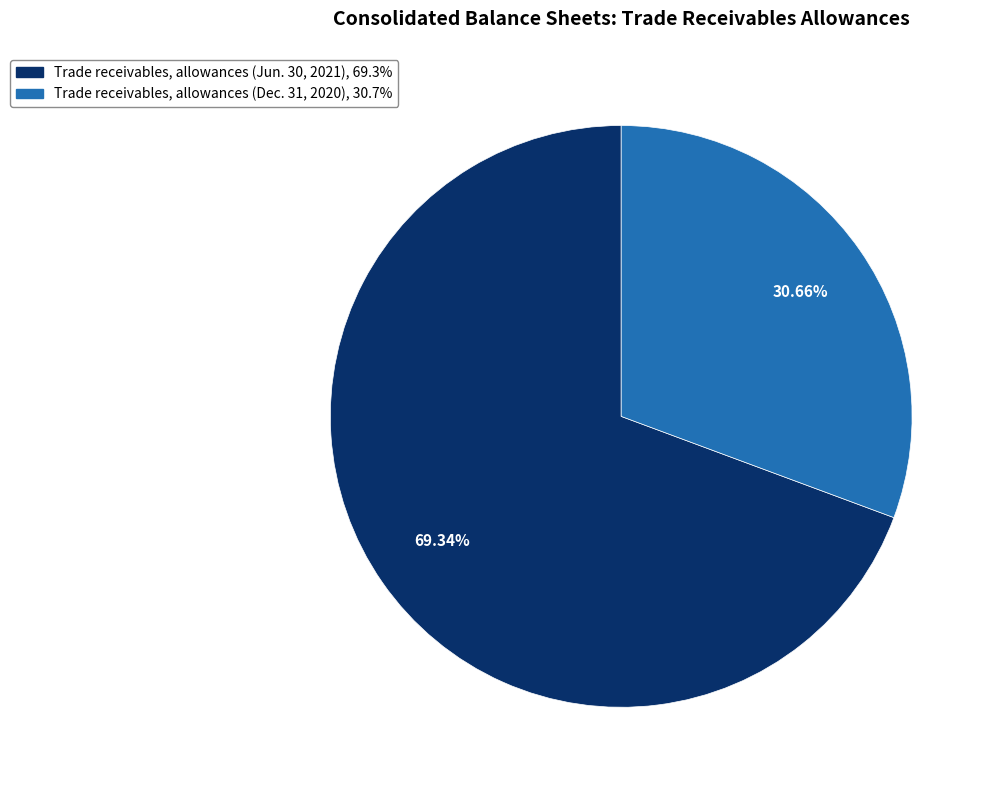

How many segments does this pie chart have?

2